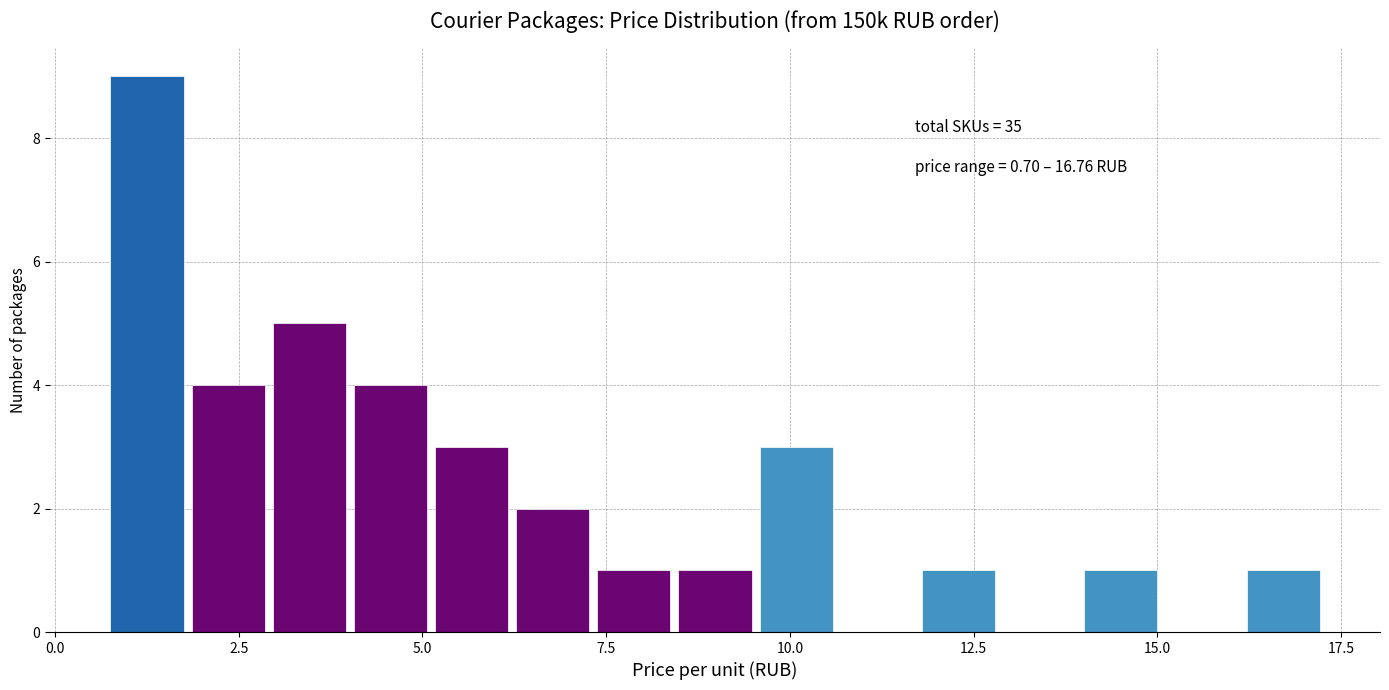

Read against the x-axis, roughly where is the centre of the tallest bar?

1.5